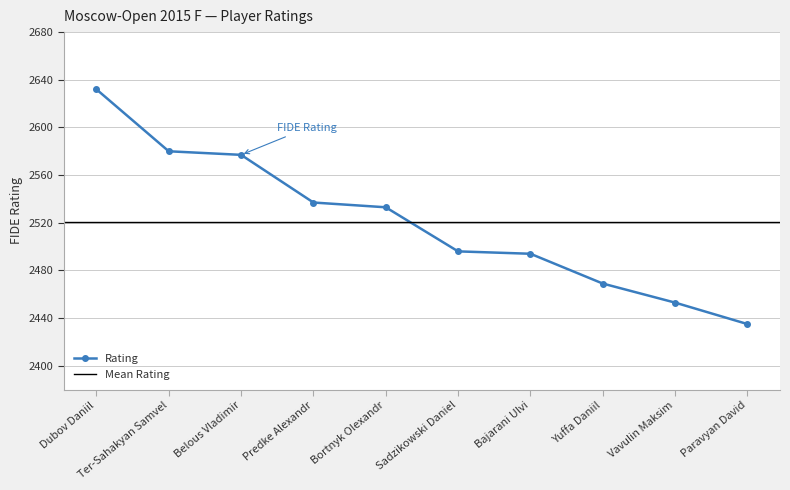

What is the label of the 9th point from the left?

Vavulin Maksim